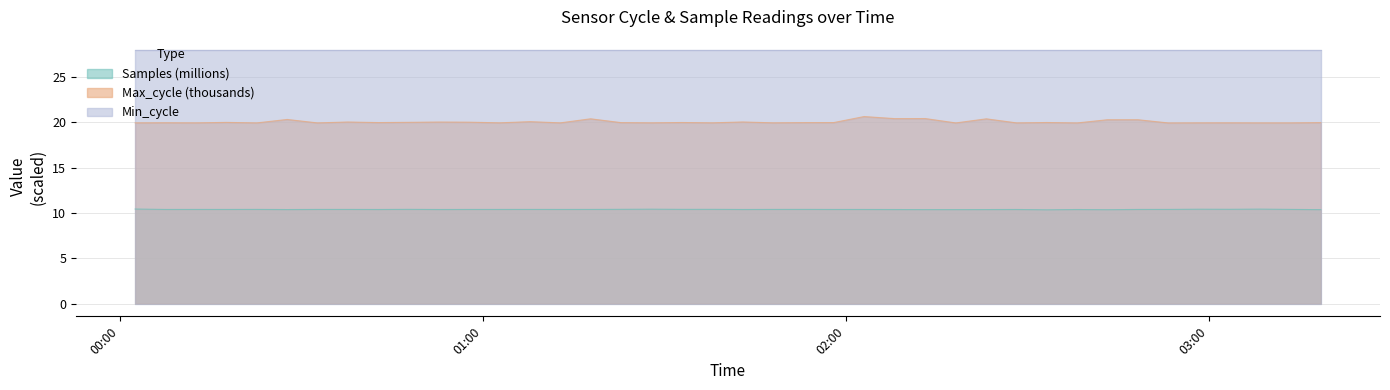

What is the average value of the Max_cycle series?

20.0